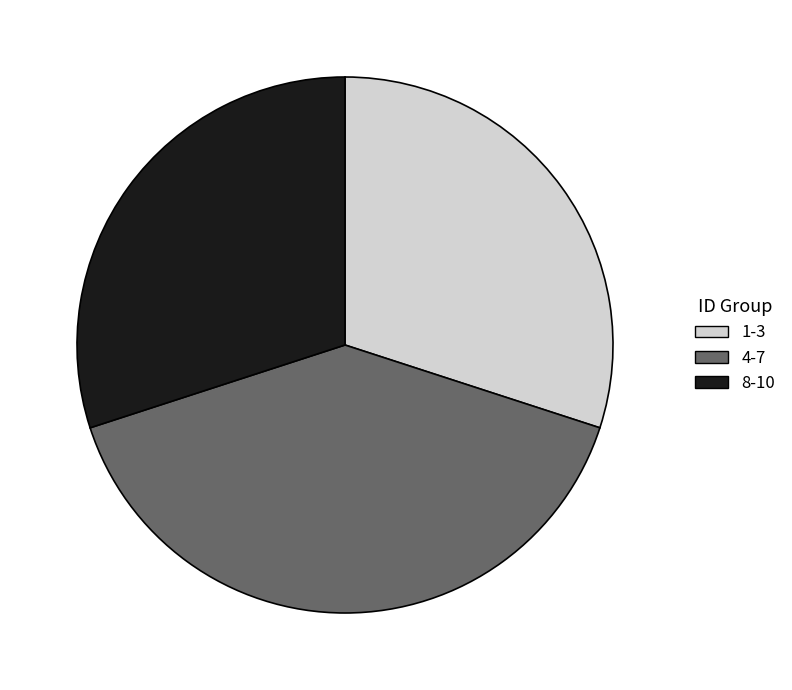

Approximately how many times larger is the value at 8-10 compared to 4-7?

0.8